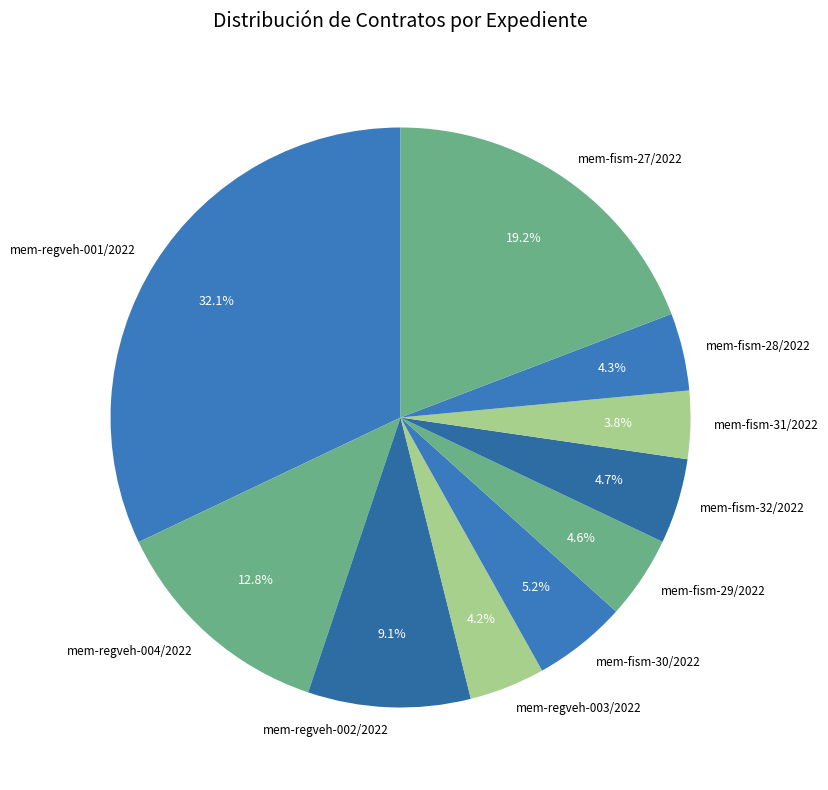

Does any single category account for the majority?

No